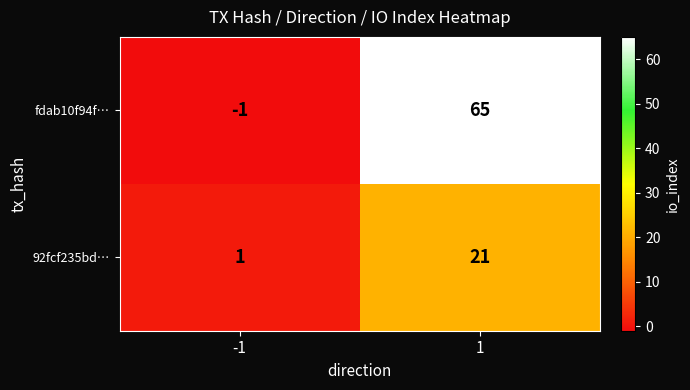

What is the average value of the fdab10f94f… series?

32